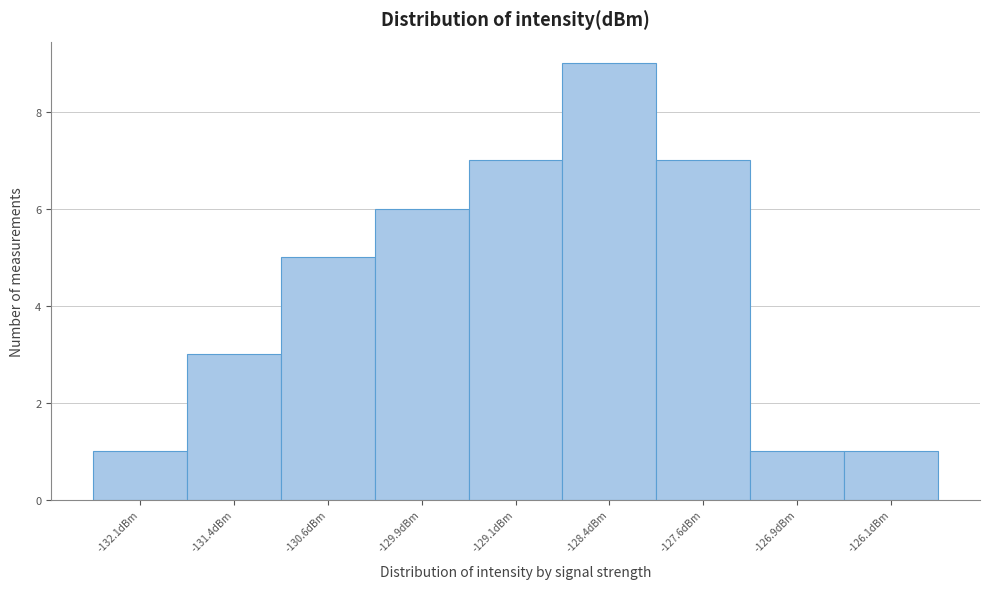

Over which range of the x-axis is the bar tallest?

-128.75 to -128.00